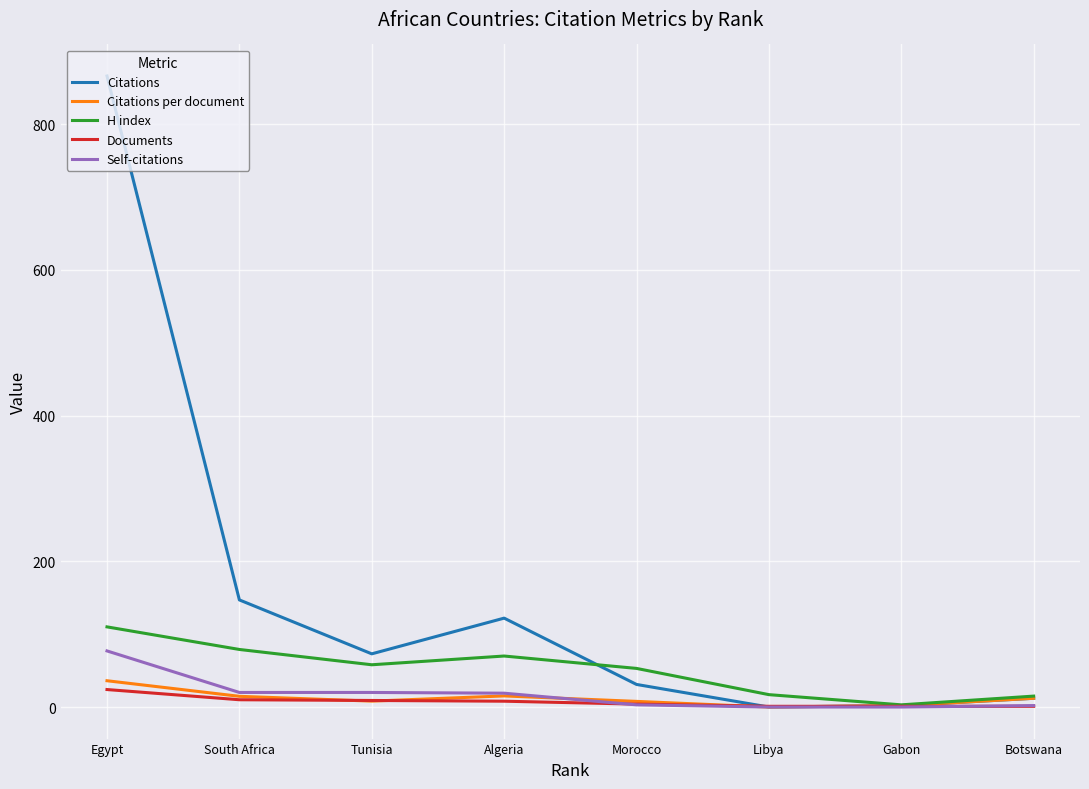

Does the chart display data point markers on the line(s)?

No